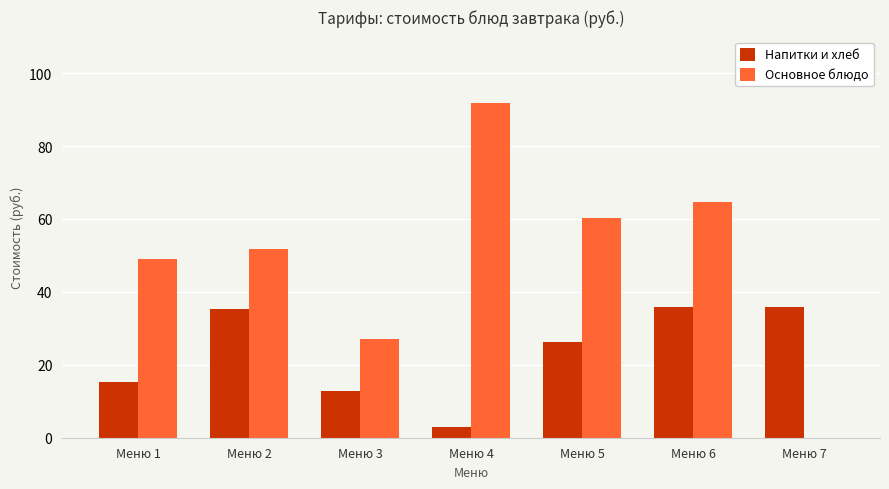

Which series has the largest total across all categories?

Основное блюдо